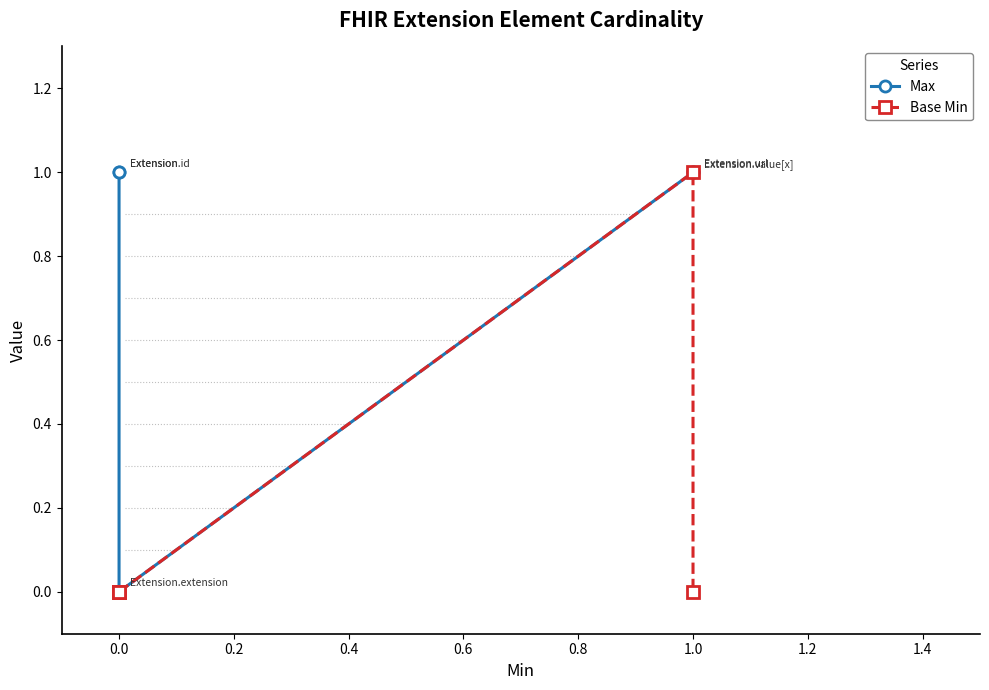

What is the difference between the maximum and minimum values in the Base Min series?

1